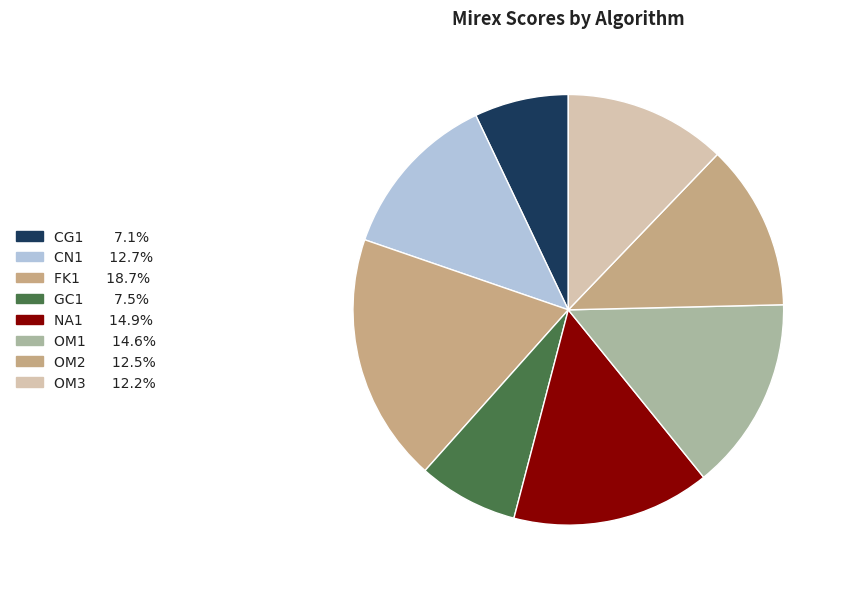

Count the number of slices in the pie.

8